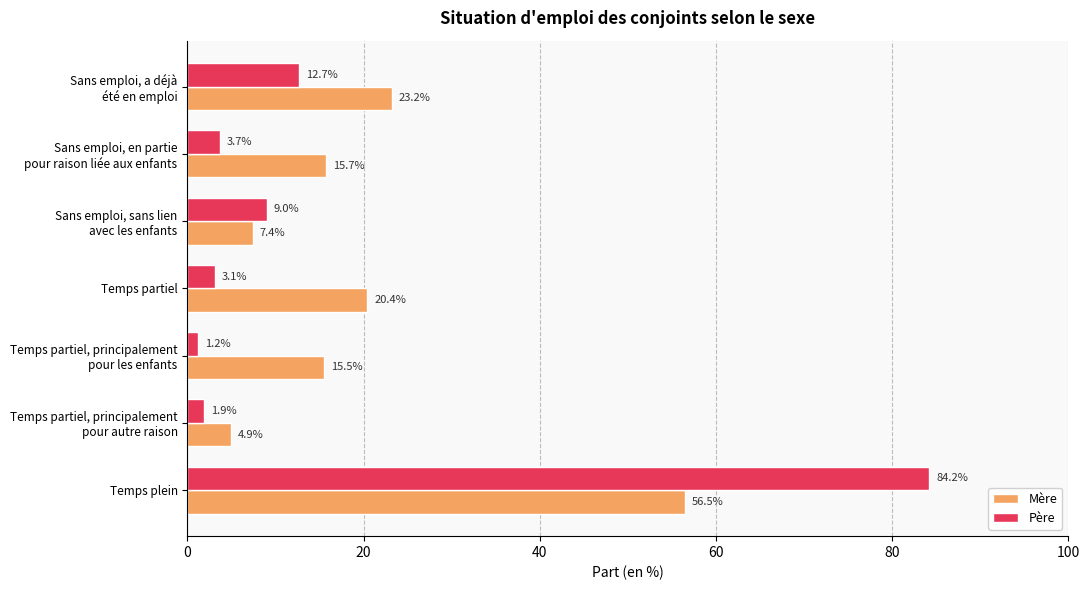

Rank the series by their maximum value, from lowest to highest.

Mère, Père